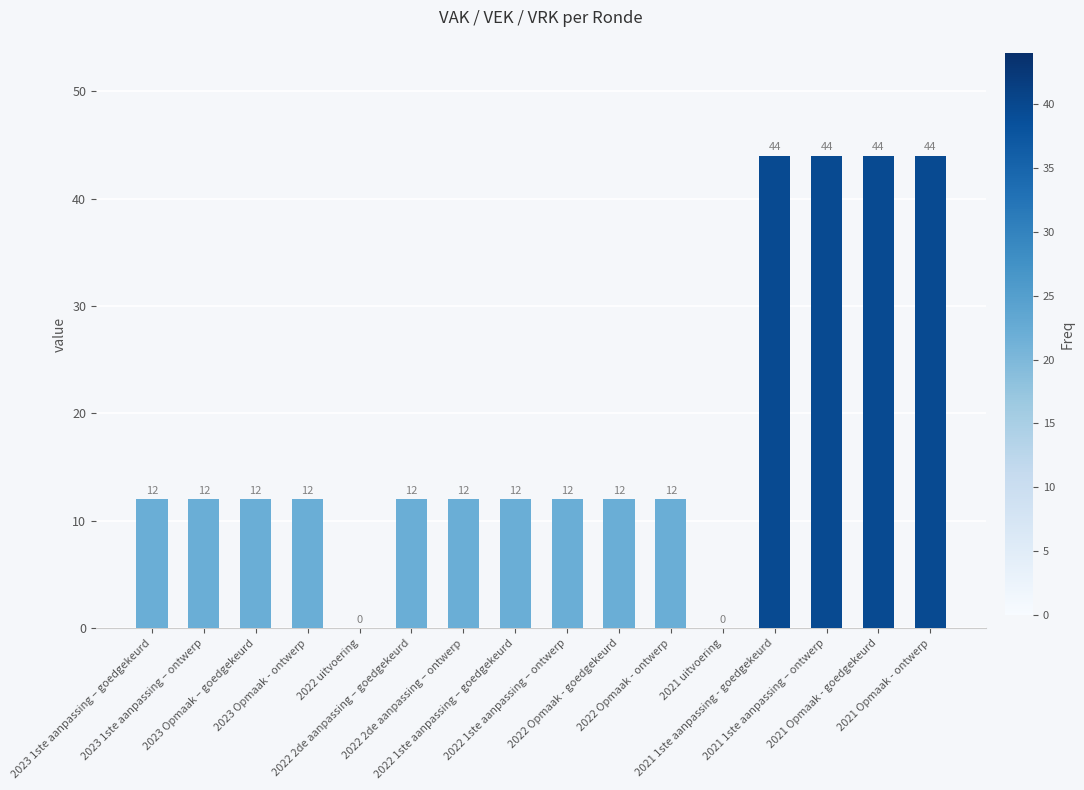

Is it true that the value at 2022 Opmaak - ontwerp is 12?

True